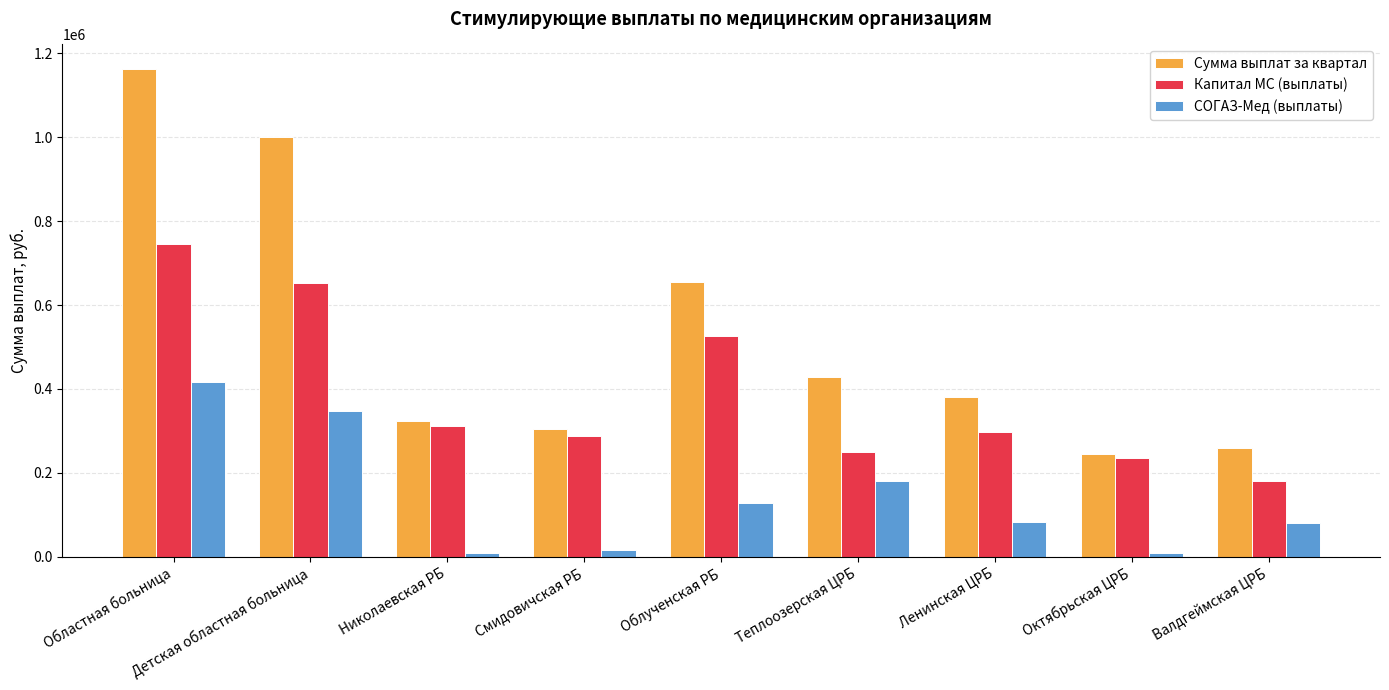

What position from the left is Николаевская РБ?

3